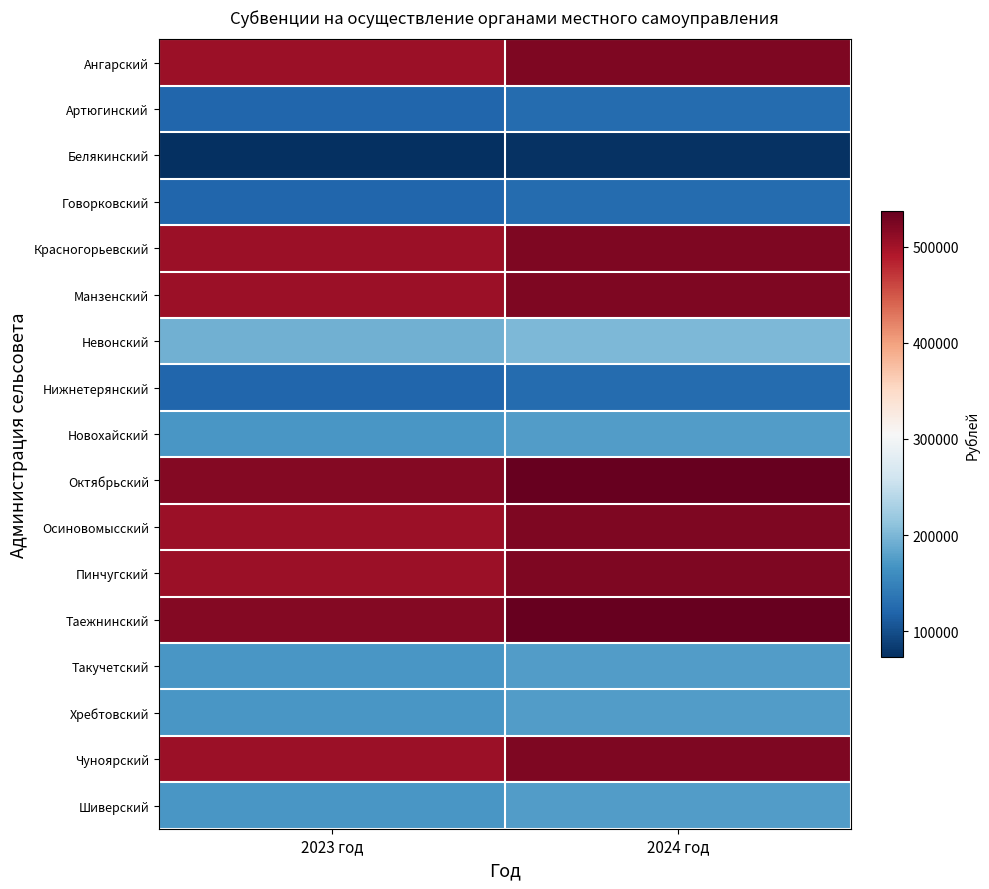

What is the total value across all series at 2023 год?

5370200